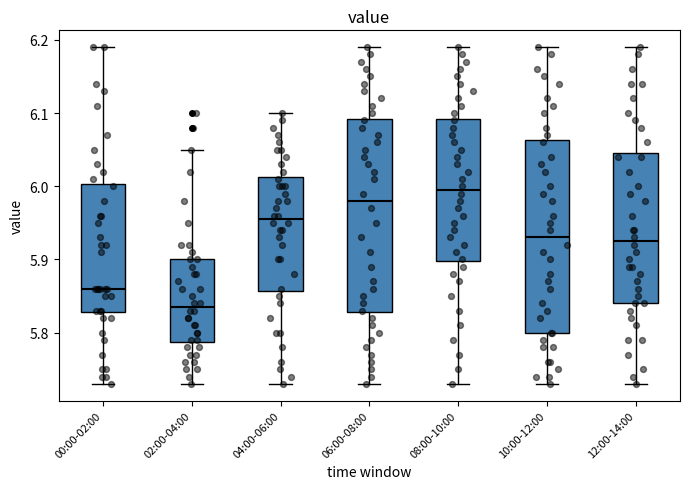

Where is the upper edge of the box for 06:00-08:00 on the y-axis? The values are not printed on the chart, so give them approximately, as read against the axis.

6.09